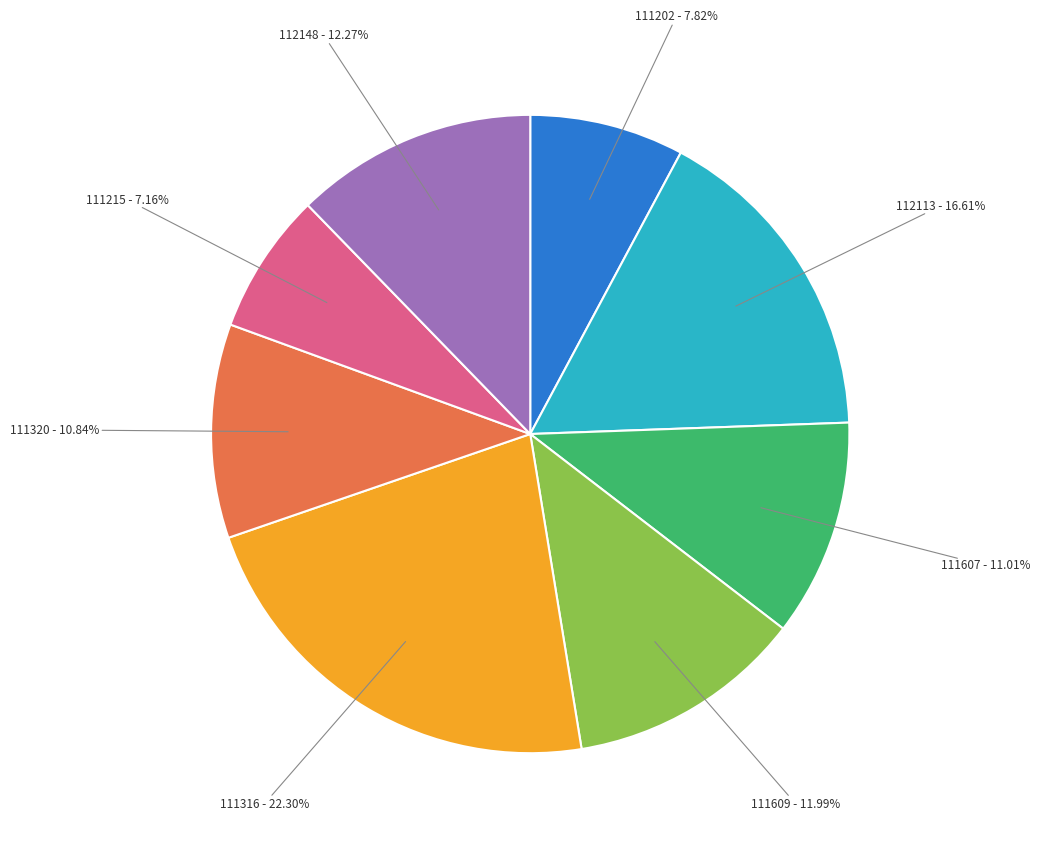

Is there any slice that represents more than half of the pie?

No